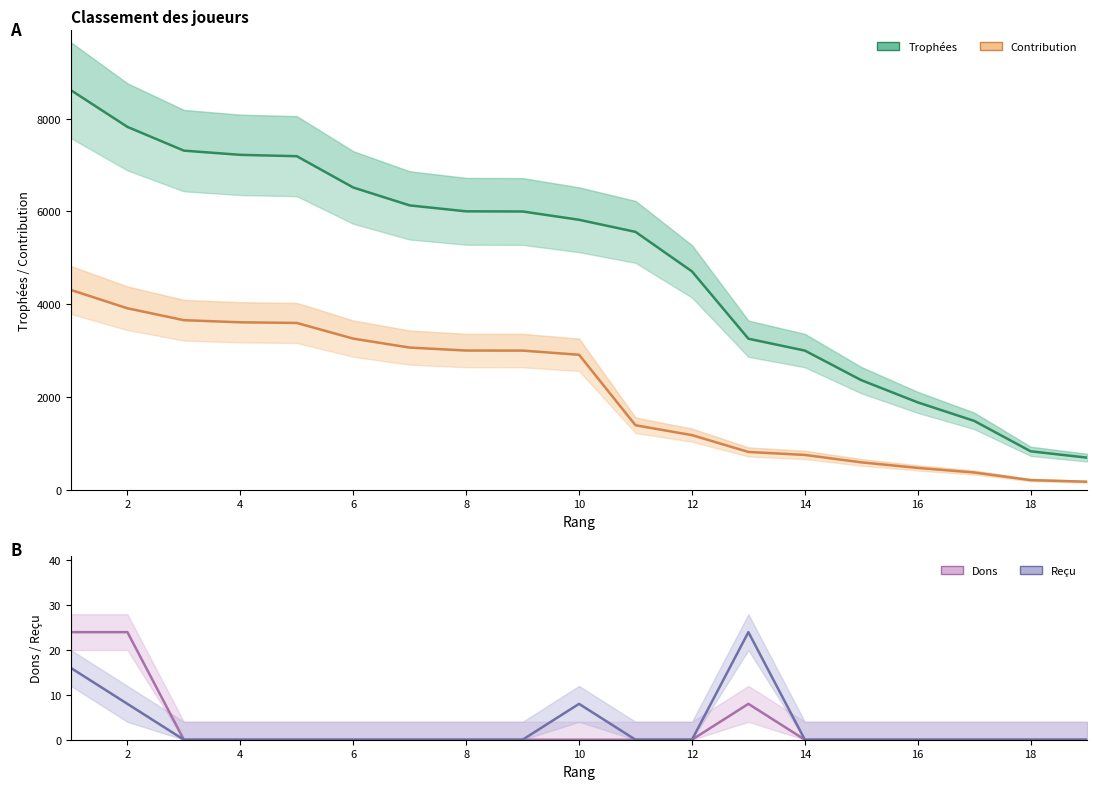

What is the spread (max minus min) of values at 18?

5821